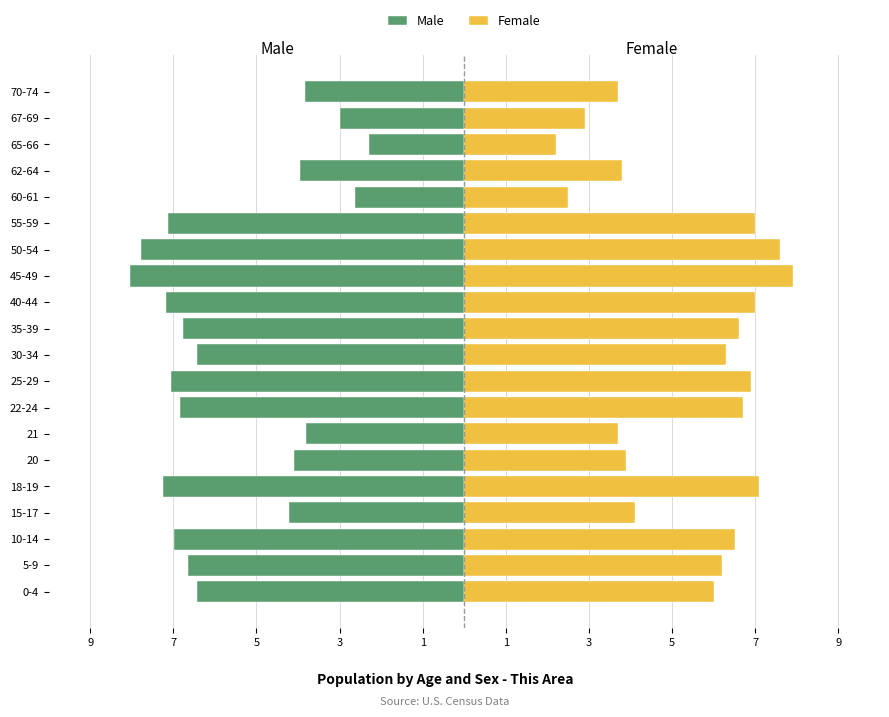

Rank the series at 62-64 from lowest to highest value.

Male, Female